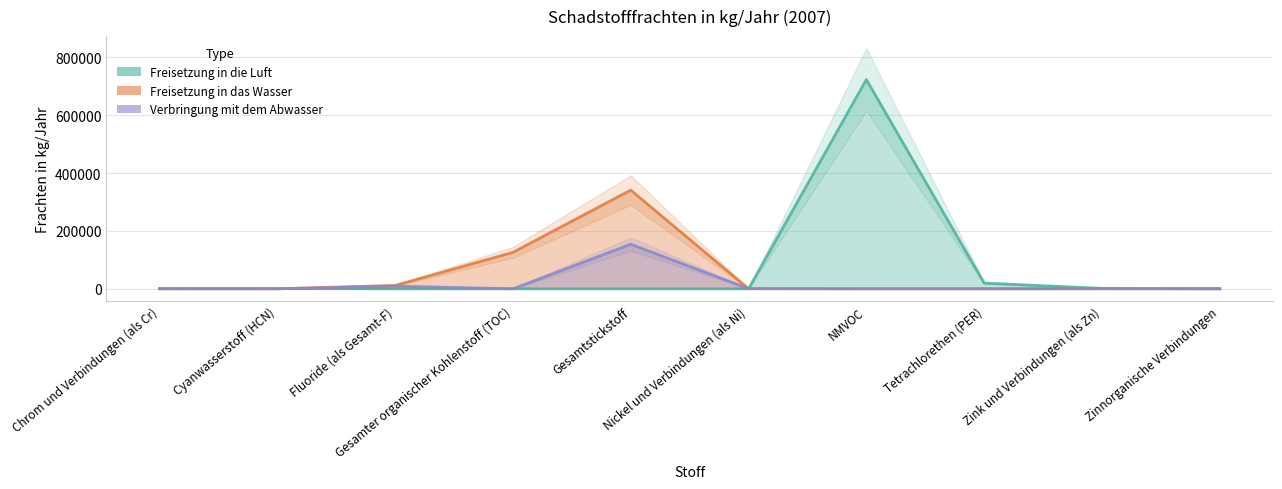

Does the chart have visible grid lines?

Yes